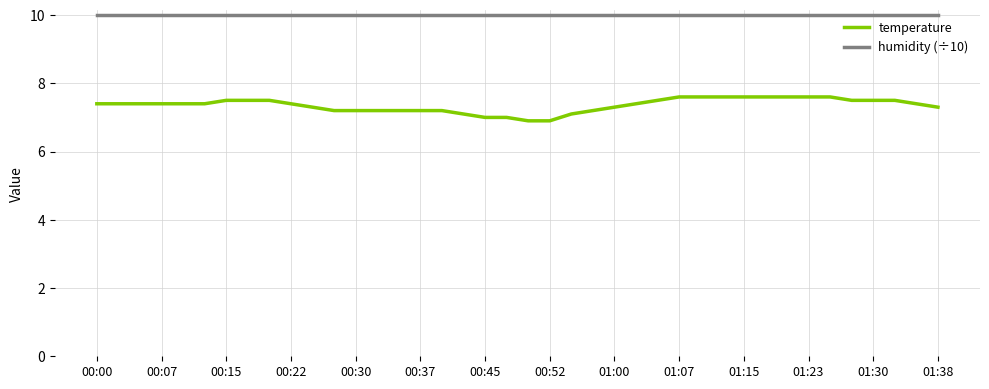

What is the greatest value displayed?

10.0